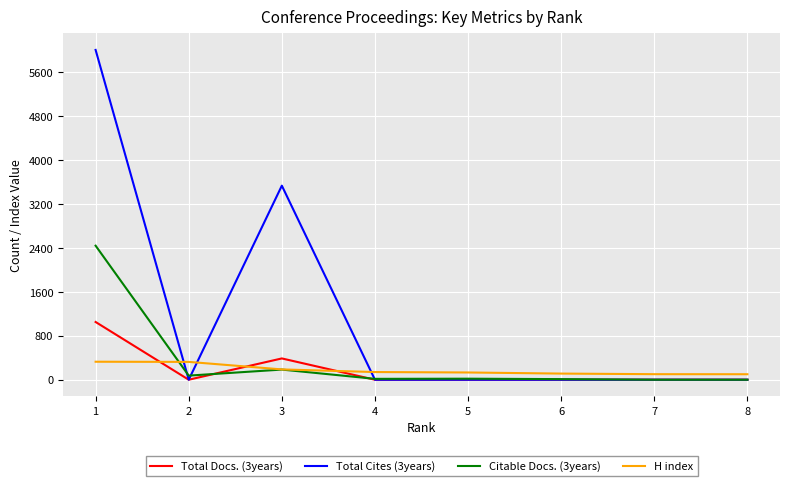

At which category does Total Cites (3years) reach its first local peak?

3